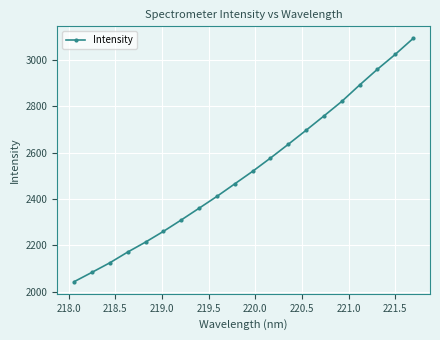

What is the sum of all values?

50410.7